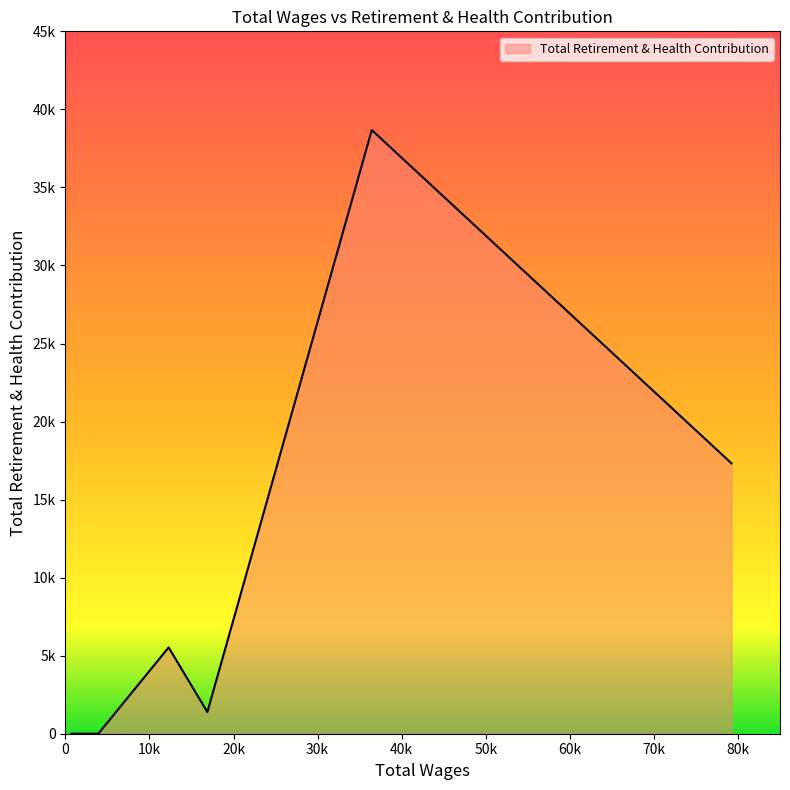

The value at 3536.0 is 0. True or false?

True